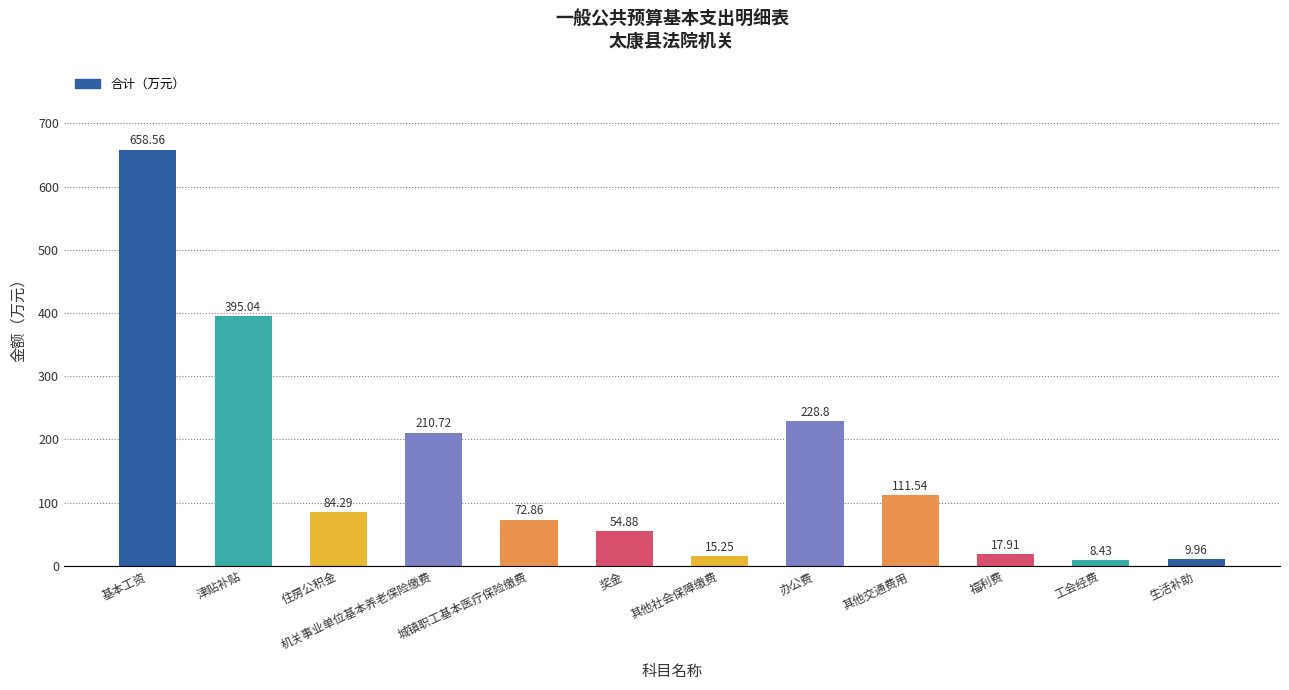

What is the difference between the maximum and minimum values?

650.1